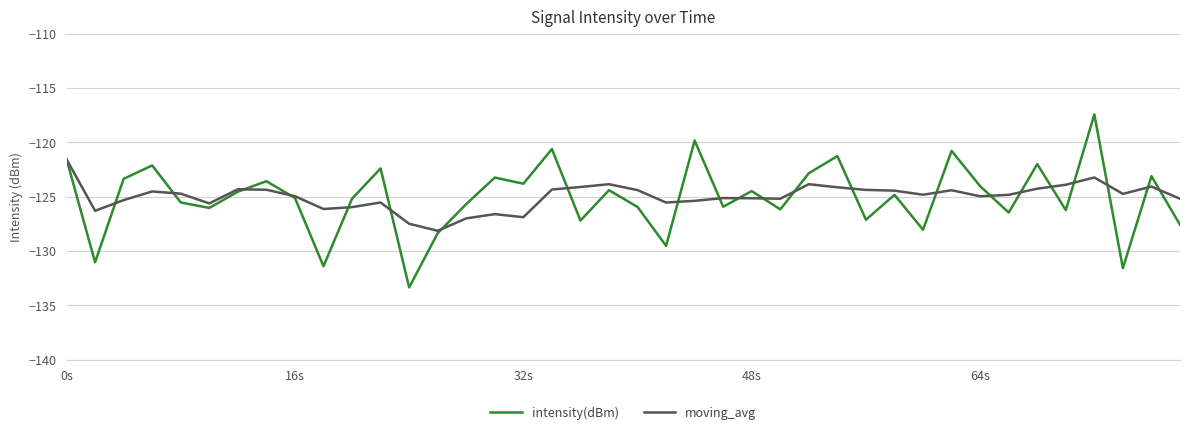

How many distinct data groups are displayed?

2